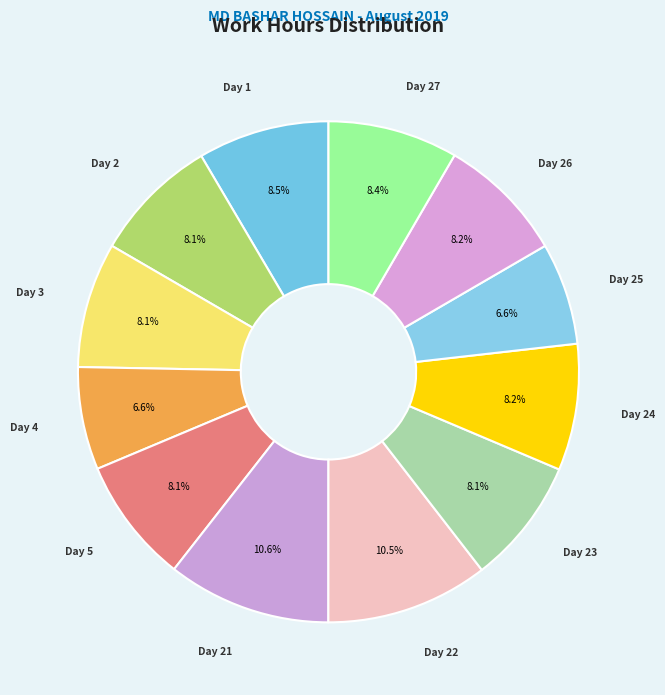

How many slices are in this pie chart?

12